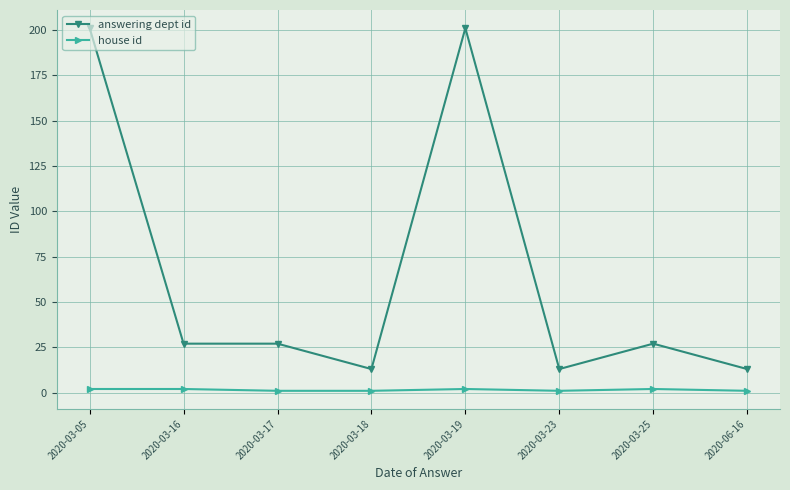

Reading right to left, transcribe all the data shown in this chart.

answering dept id: 2020-06-16=13	2020-03-25=27	2020-03-23=13	2020-03-19=201	2020-03-18=13	2020-03-17=27	2020-03-16=27	2020-03-05=201
house id: 2020-06-16=1	2020-03-25=2	2020-03-23=1	2020-03-19=2	2020-03-18=1	2020-03-17=1	2020-03-16=2	2020-03-05=2